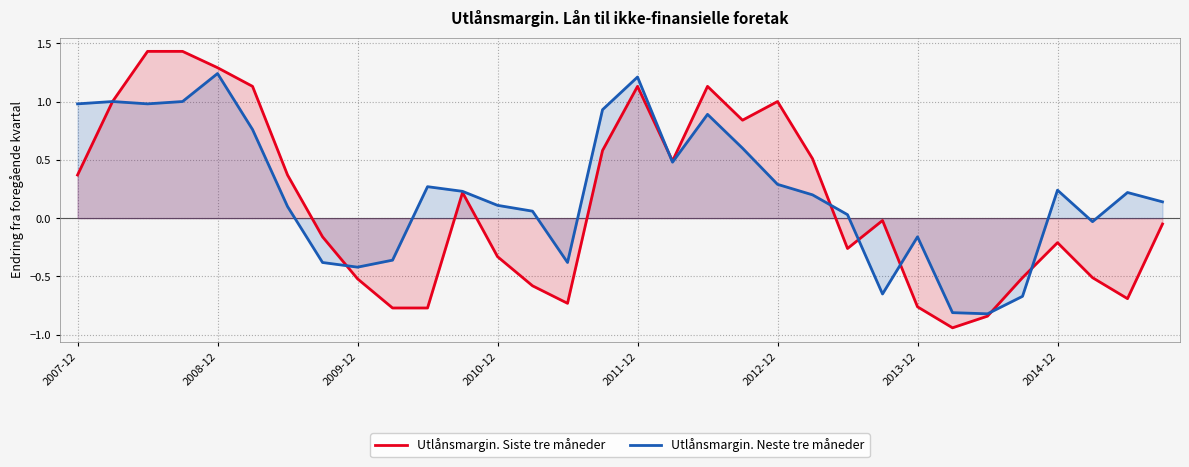

What is the total value across all series at 10?

-0.5